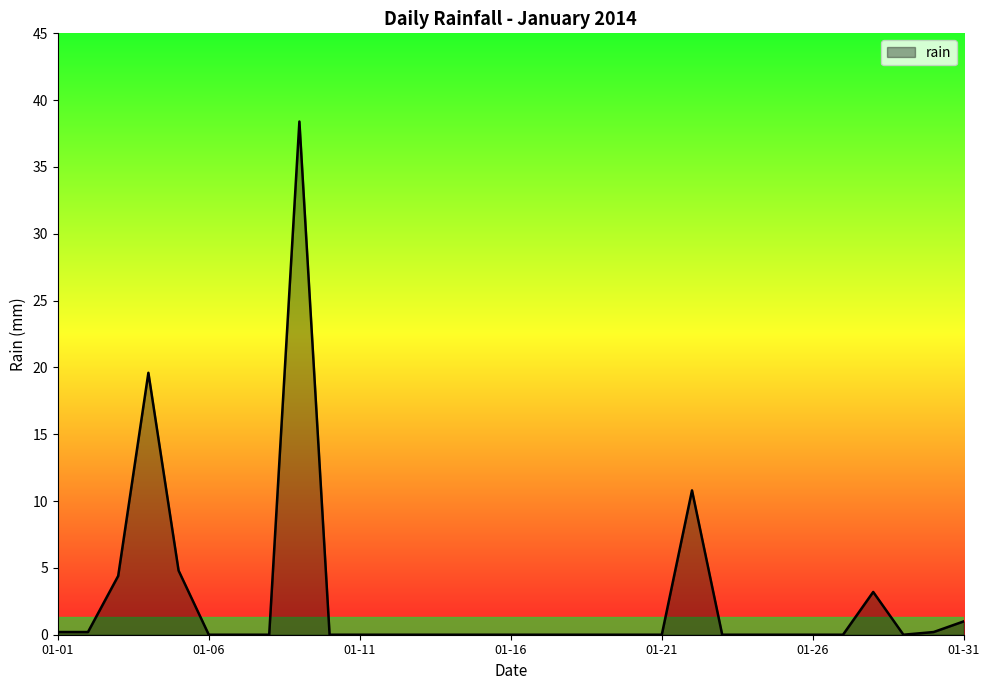

What is the difference between the maximum and minimum values?

38.4